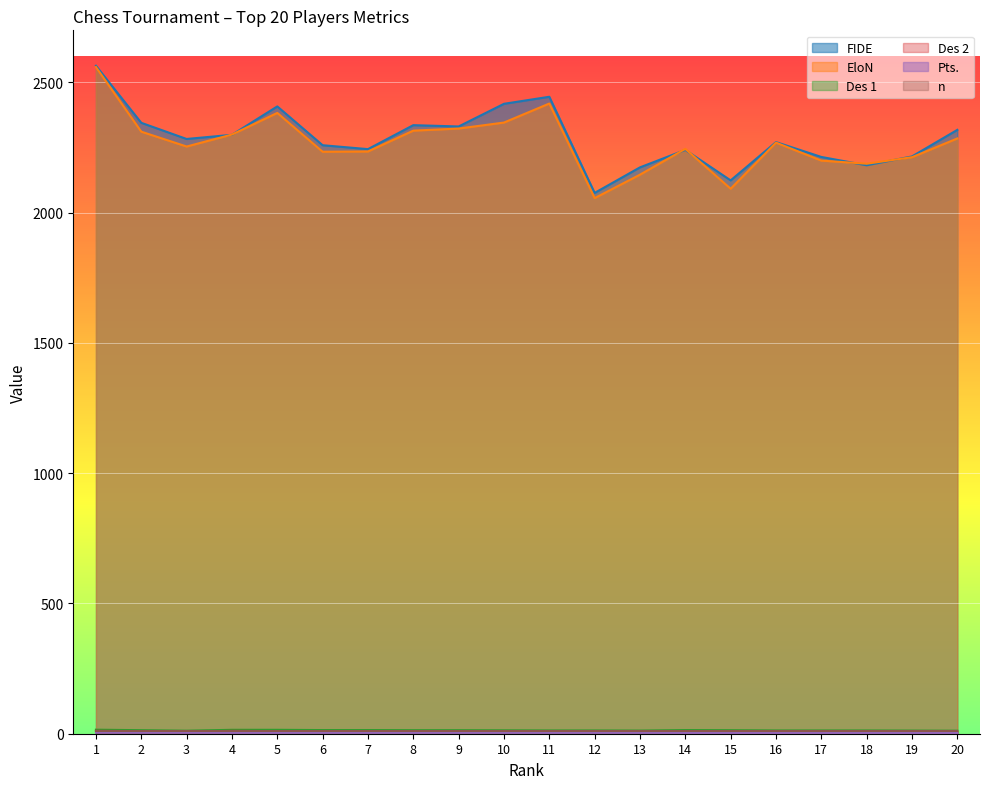

Which series has the widest spread of values?

EloN